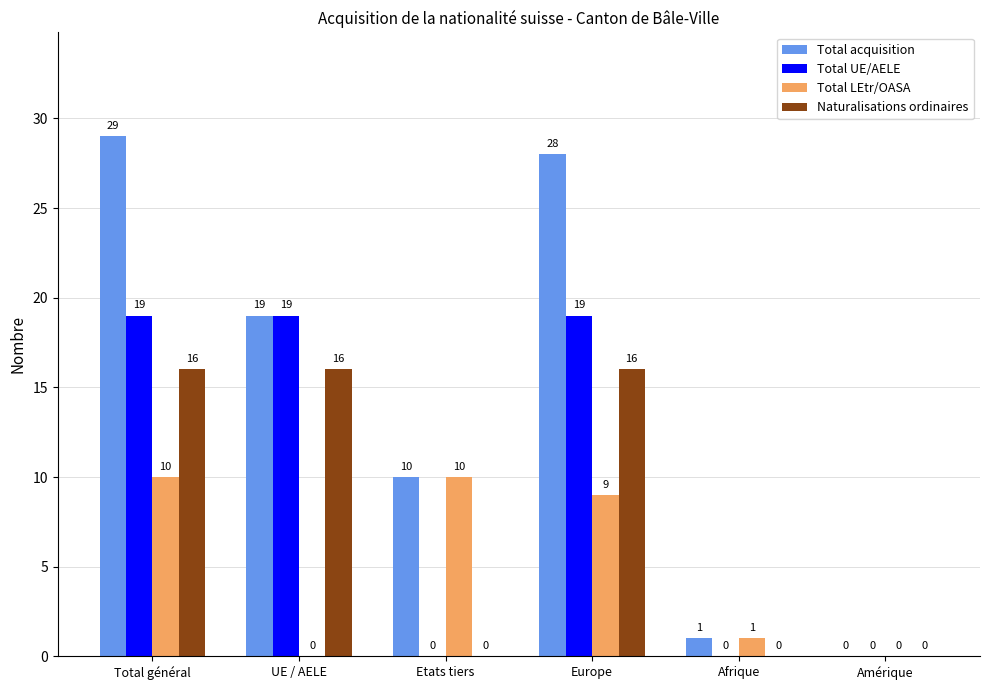

Is it true that Total UE/AELE equals -12 at Amérique?

False